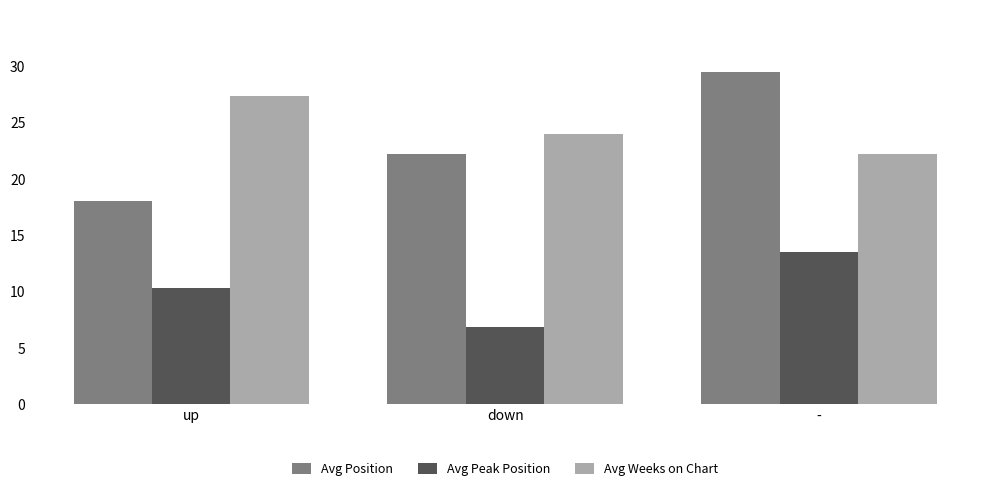

At which label is Avg Position closest to 23?

down